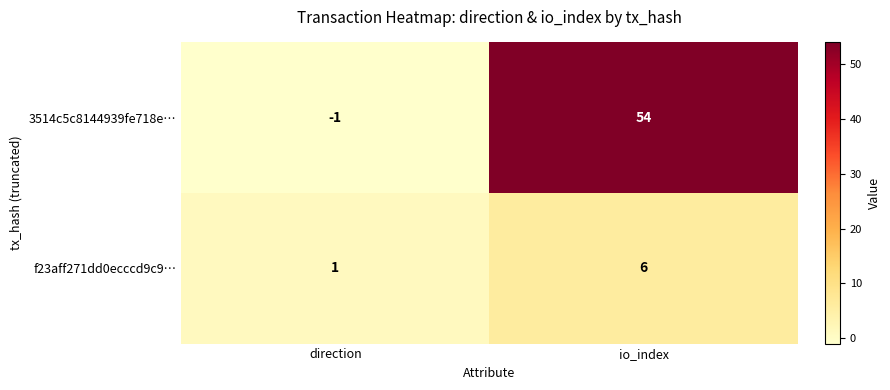

List the series in order of their peak value, highest first.

3514c5c8144939fe718e…, f23aff271dd0ecccd9c9…